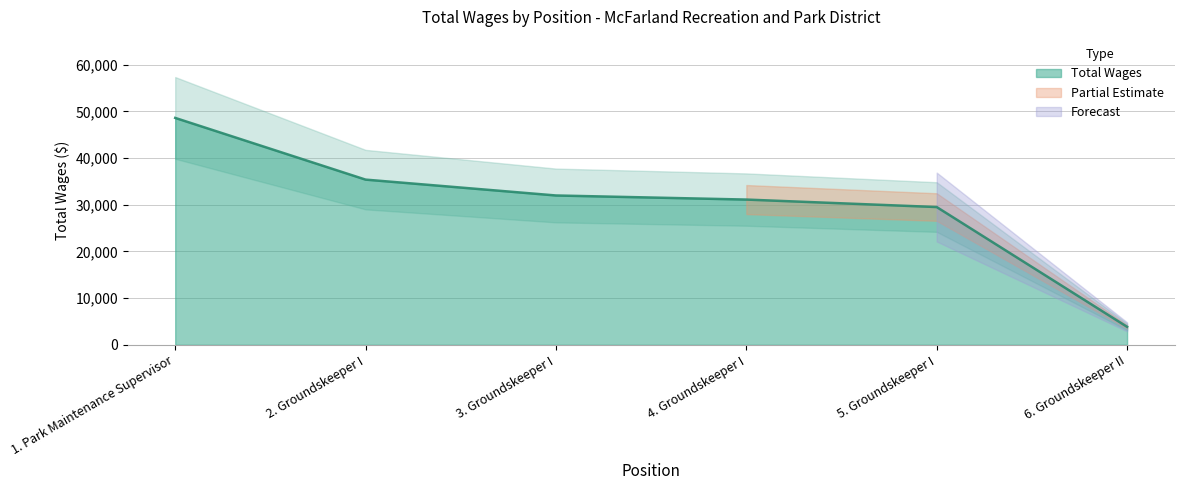

True or false: the data shows 18890 at 2. Groundskeeper I.

False